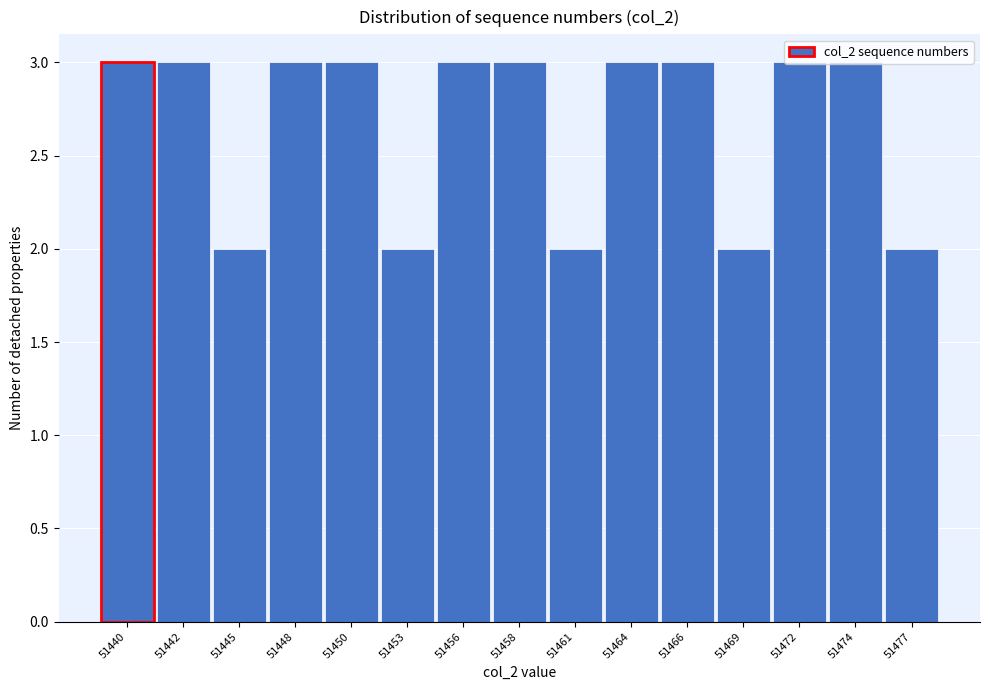

What is the maximum value shown in the chart?

3